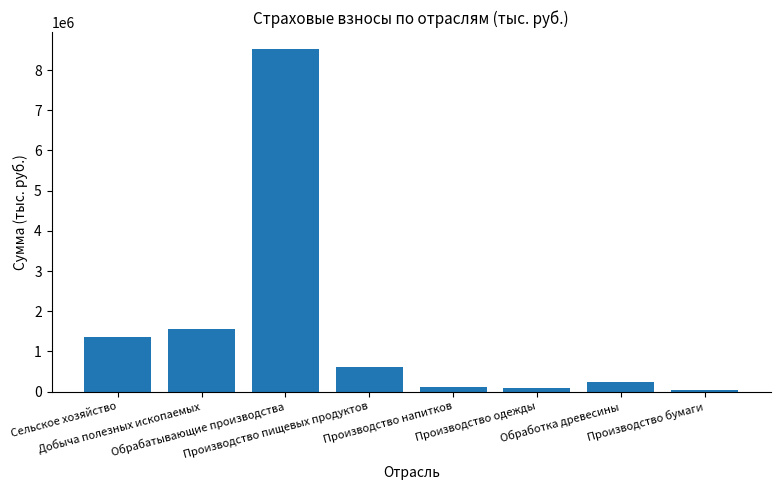

What is the greatest value displayed?

8518383